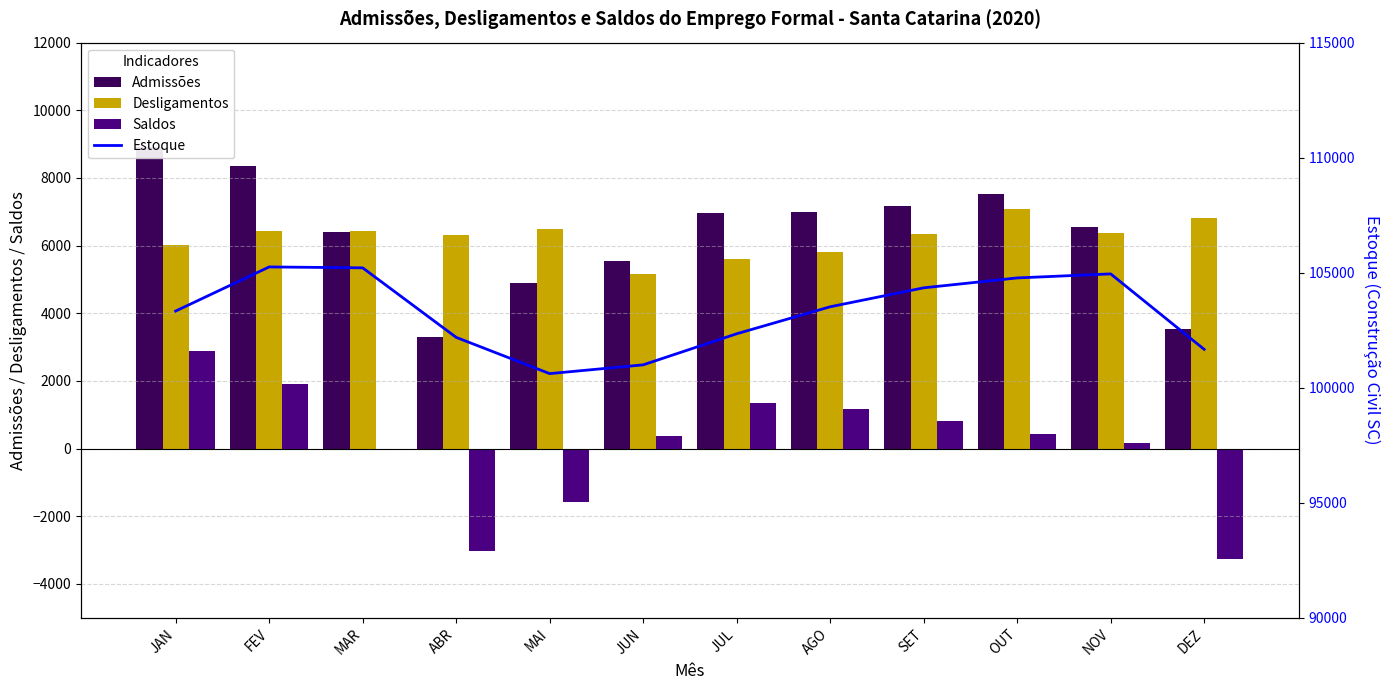

Does the chart contain stacked bars?

No